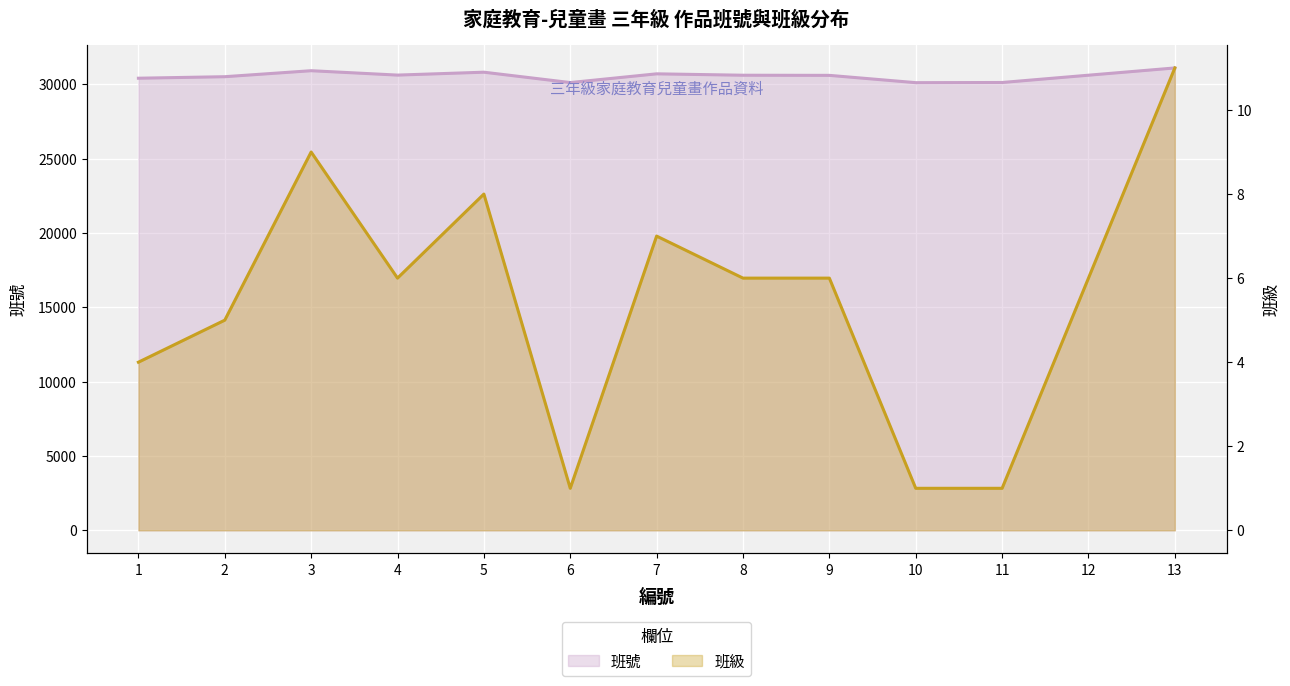

Rank the categories by 班級 value from highest to lowest.

13, 3, 5, 7, 4, 8, 9, 12, 2, 1, 6, 10, 11